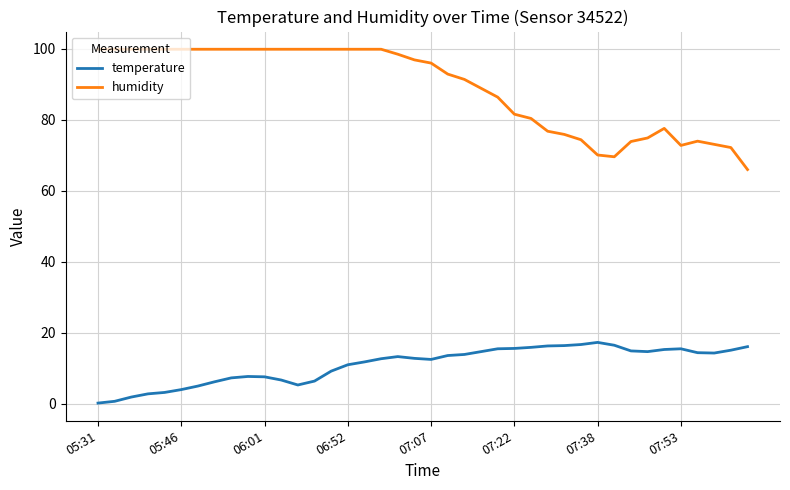

True or false: temperature and humidity cross at least once.

False